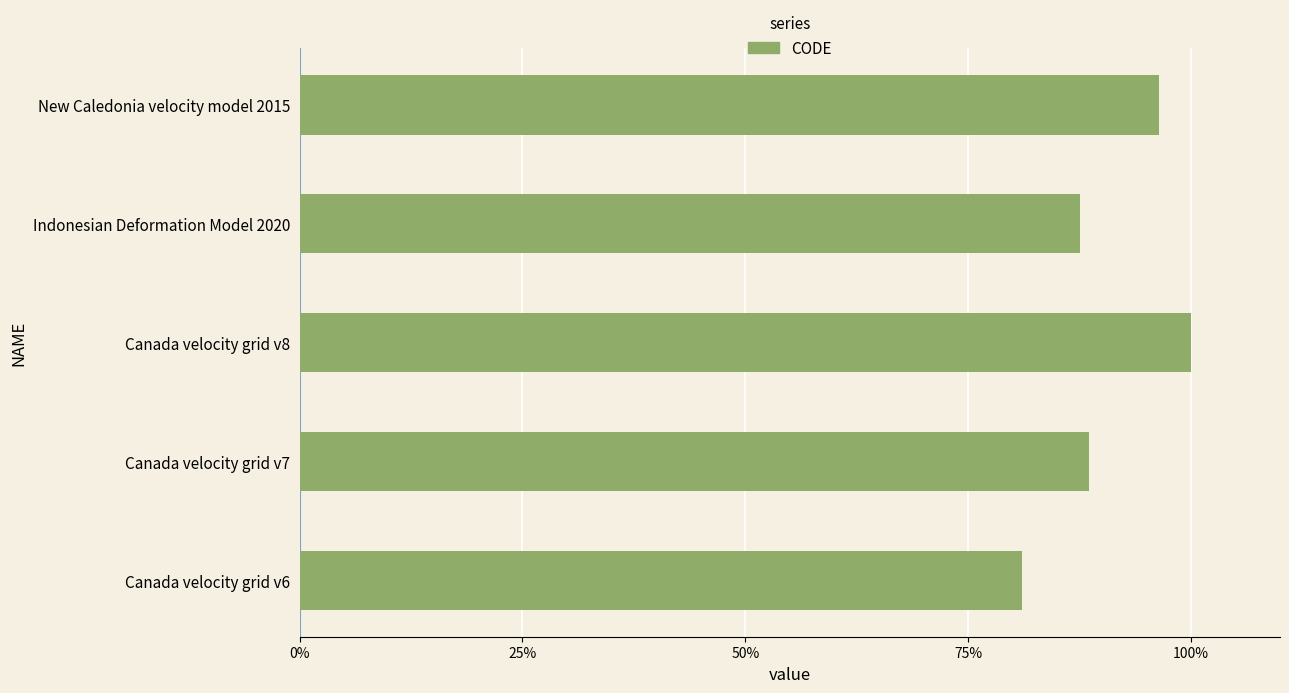

List the labels in order of value, smallest first.

Canada velocity grid v6, Indonesian Deformation Model 2020, Canada velocity grid v7, New Caledonia velocity model 2015, Canada velocity grid v8